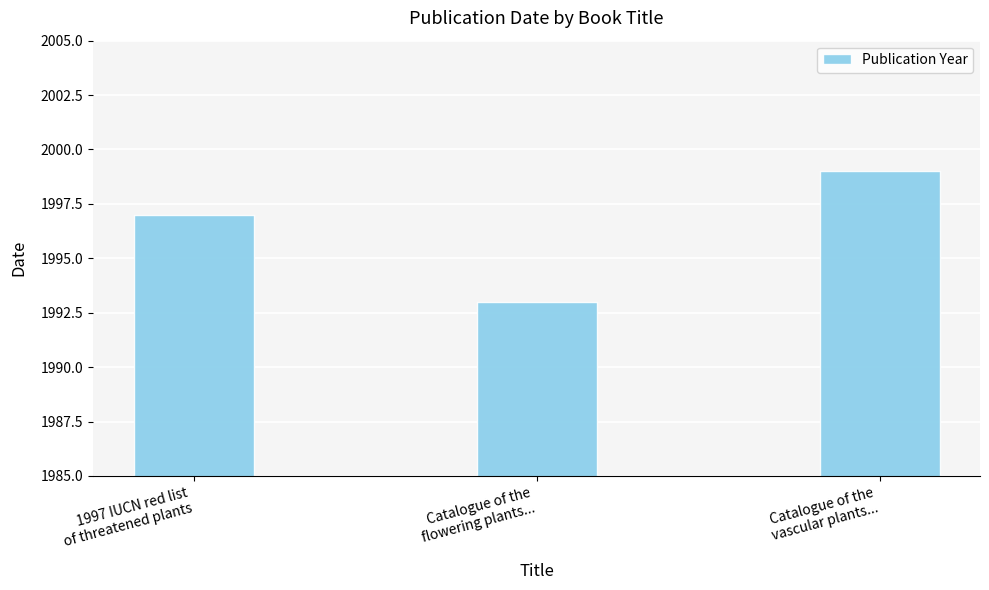

How many values are below 1997?

1